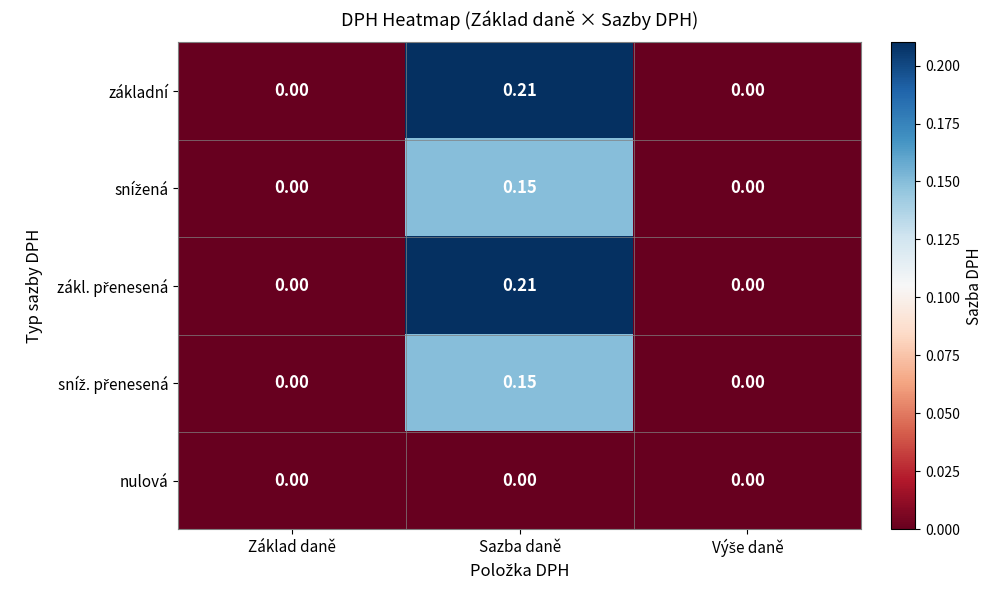

At which category is the sum across all series the highest?

Sazba daně